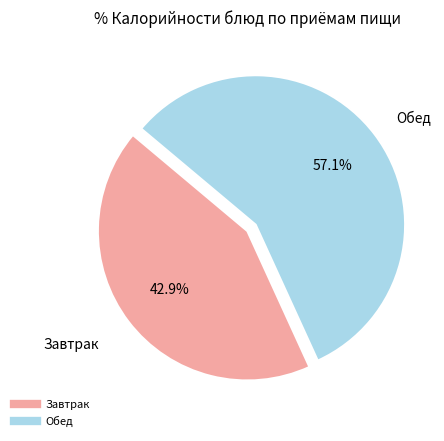

Does any single category account for the majority?

Yes